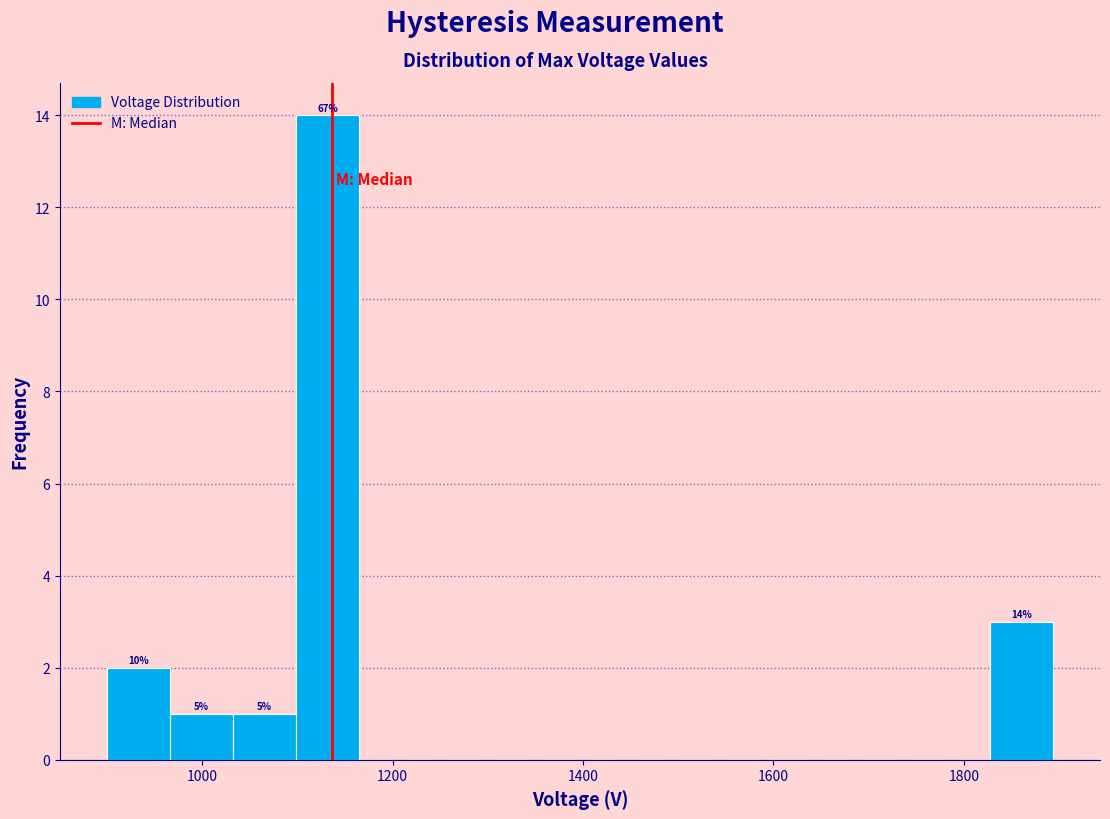

Around what value on the x-axis is the tallest bar? Give the approximate position of its centre, as read against the axis.

1140